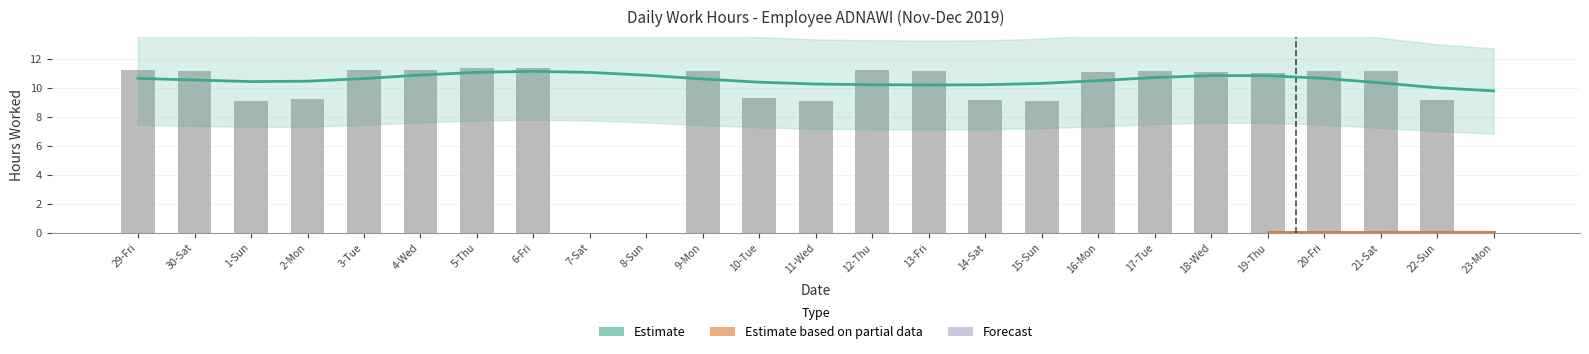

List the labels in order of value, smallest first.

7-Sat, 8-Sun, 23-Mon, 15-Sun, 11-Wed, 1-Sun, 22-Sun, 14-Sat, 2-Mon, 10-Tue, 19-Thu, 16-Mon, 18-Wed, 17-Tue, 20-Fri, 21-Sat, 9-Mon, 30-Sat, 13-Fri, 4-Wed, 3-Tue, 12-Thu, 29-Fri, 5-Thu, 6-Fri